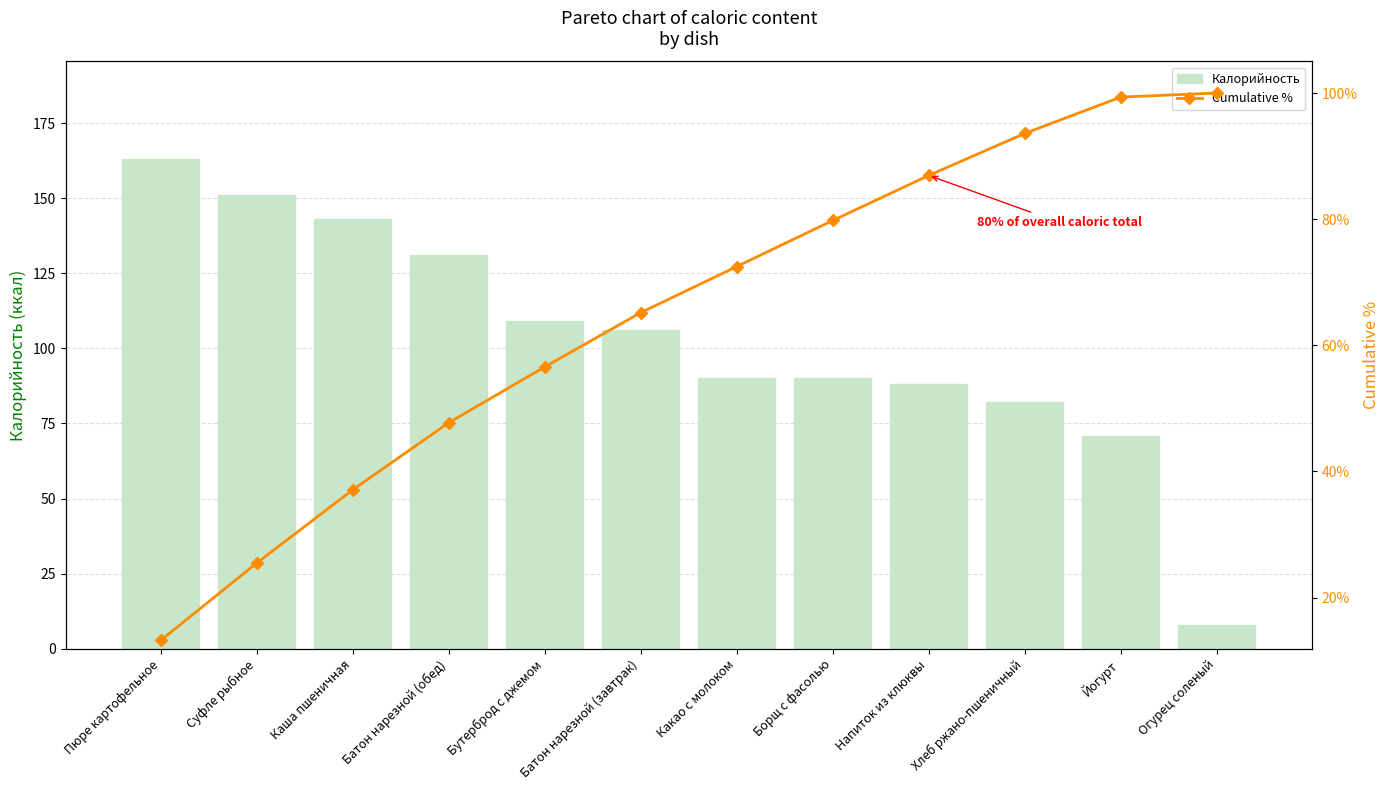

Are the bars grouped side by side (vs. stacked)?

Yes